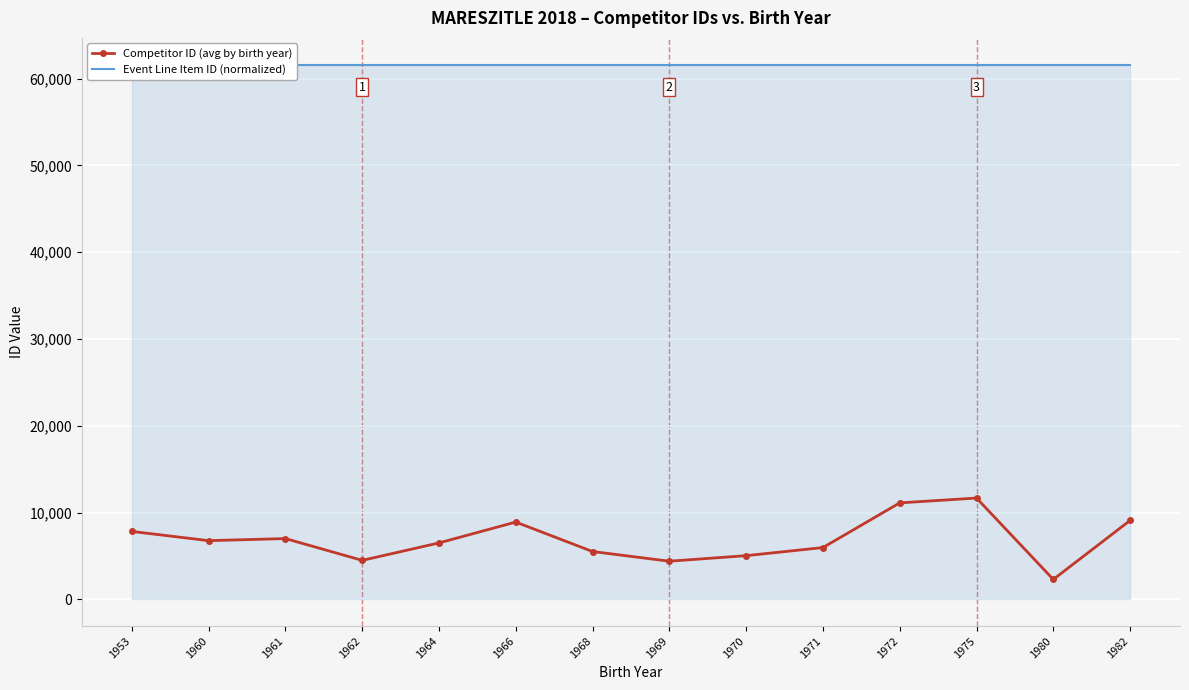

Reading left to right, extract all data points from this chart.

Competitor ID (avg by birth year): 1953=7827	1960=6760	1961=7002	1962=4490	1964=6500	1966=8905	1968=5509	1969=4392	1970=5032	1971=5965	1972=11115	1975=11671	1980=2294	1982=9091
Event Line Item ID (normalized): 1953=61619	1960=61619	1961=61619	1962=61619	1964=61619	1966=61619	1968=61619	1969=61619	1970=61619	1971=61619	1972=61619	1975=61619	1980=61619	1982=61619